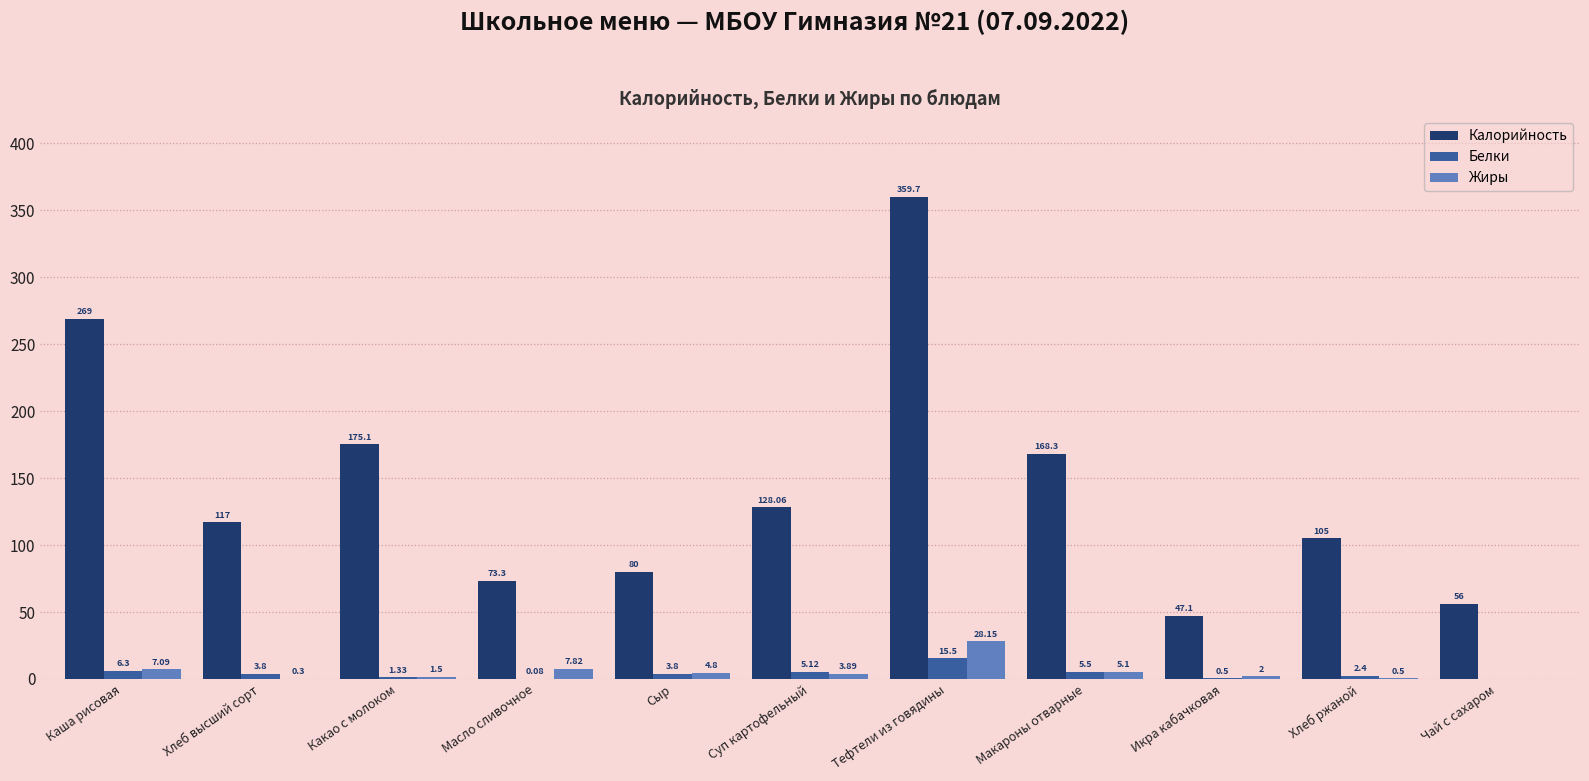

Is it true that Калорийность equals 117.0 at Хлеб высший сорт?

True